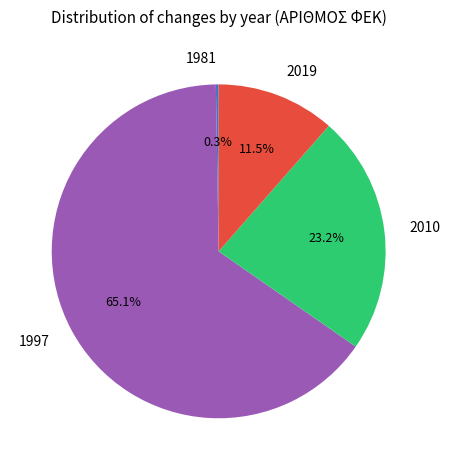

What portion of the pie excludes 2010?

76.8%